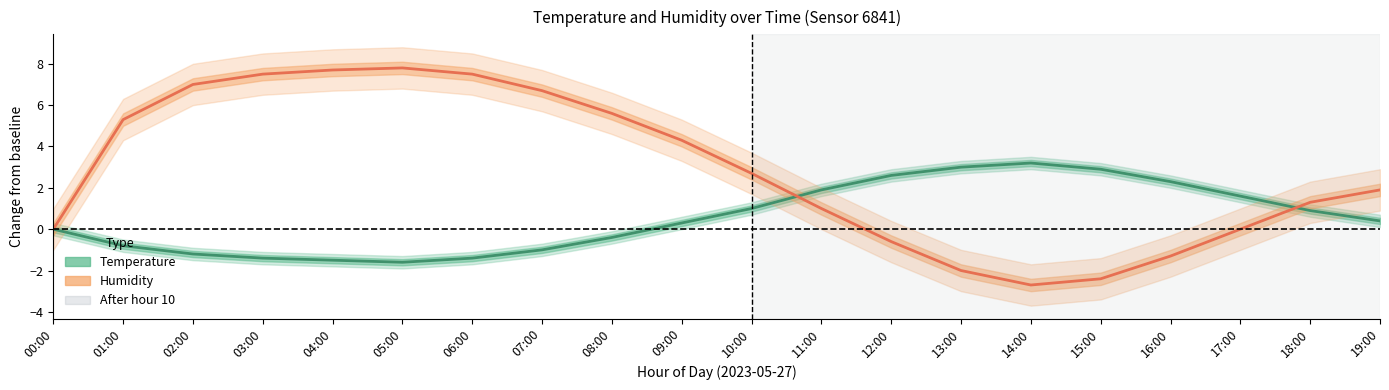

At 08:00, list the series in order from smallest to largest.

Temperature (normalized), Humidity (normalized)